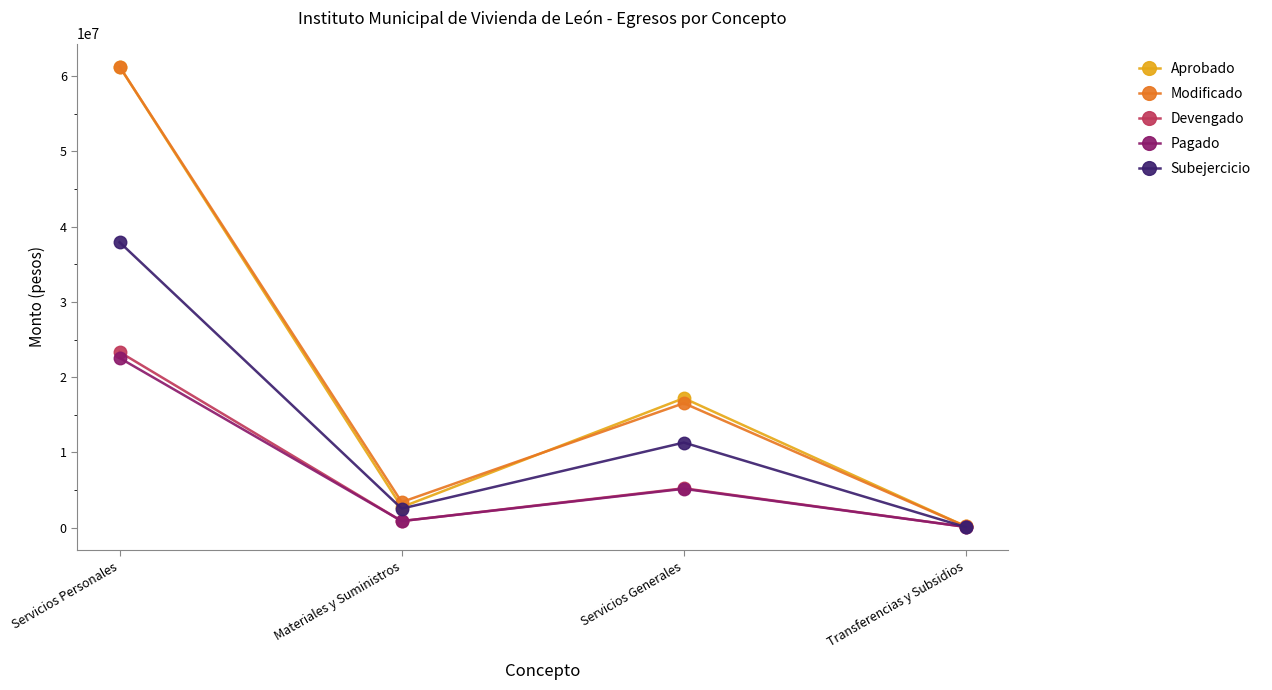

What is the sum of the Aprobado values at Servicios Generales and Transferencias y Subsidios?

17354119.0